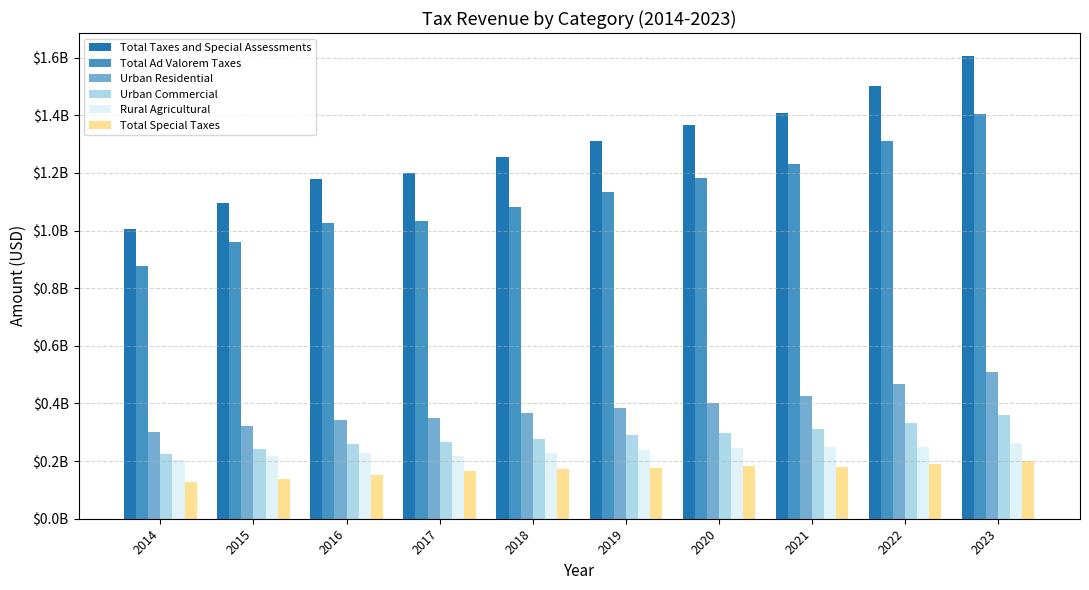

What are all the series names shown in the legend?

Total Taxes and Special Assessments, Total Ad Valorem Taxes, Urban Residential, Urban Commercial, Rural Agricultural, Total Special Taxes